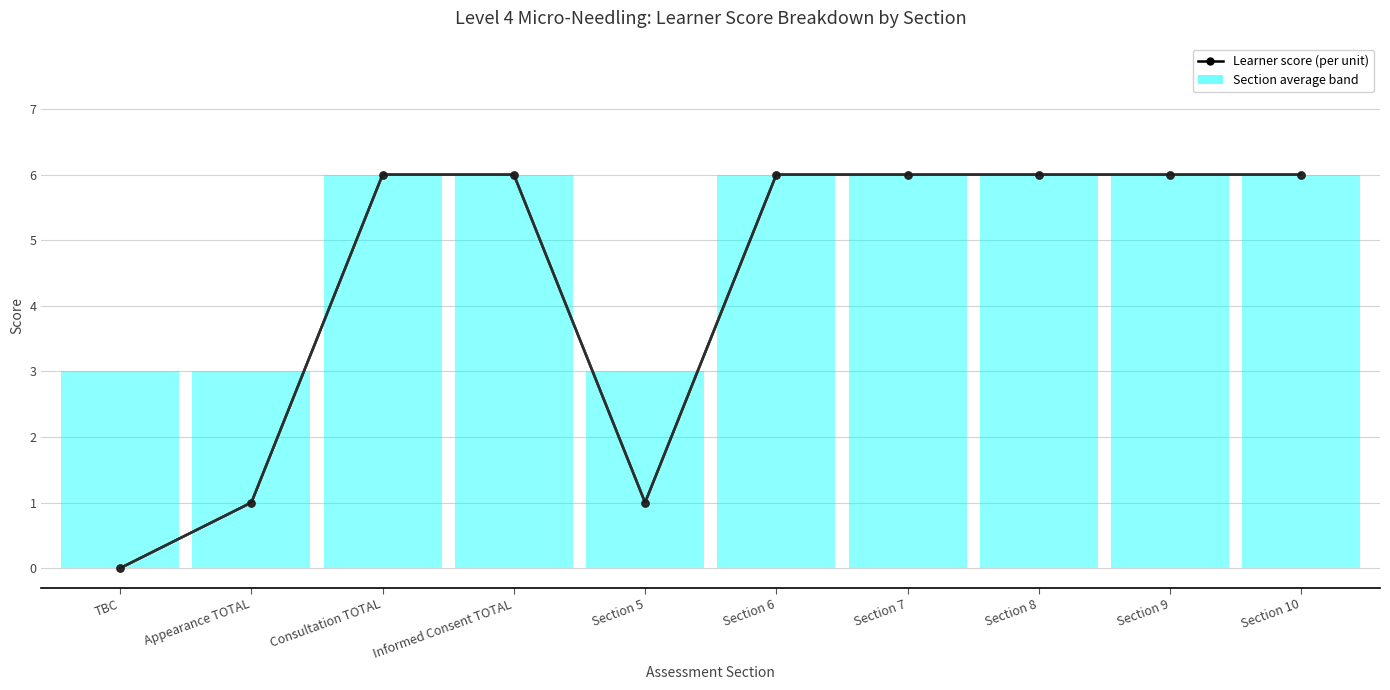

Reading left to right, what are all the values shown in this chart?

Learner 1: 0	1	6	6	1	6	6	6	6	6
Learner 2: 0	1	6	6	1	6	6	6	6	6
Learner 3: 0	1	6	6	1	6	6	6	6	6
Learner 4: 0	1	6	6	1	6	6	6	6	6
Learner 5: 0	1	6	6	1	6	6	6	6	6